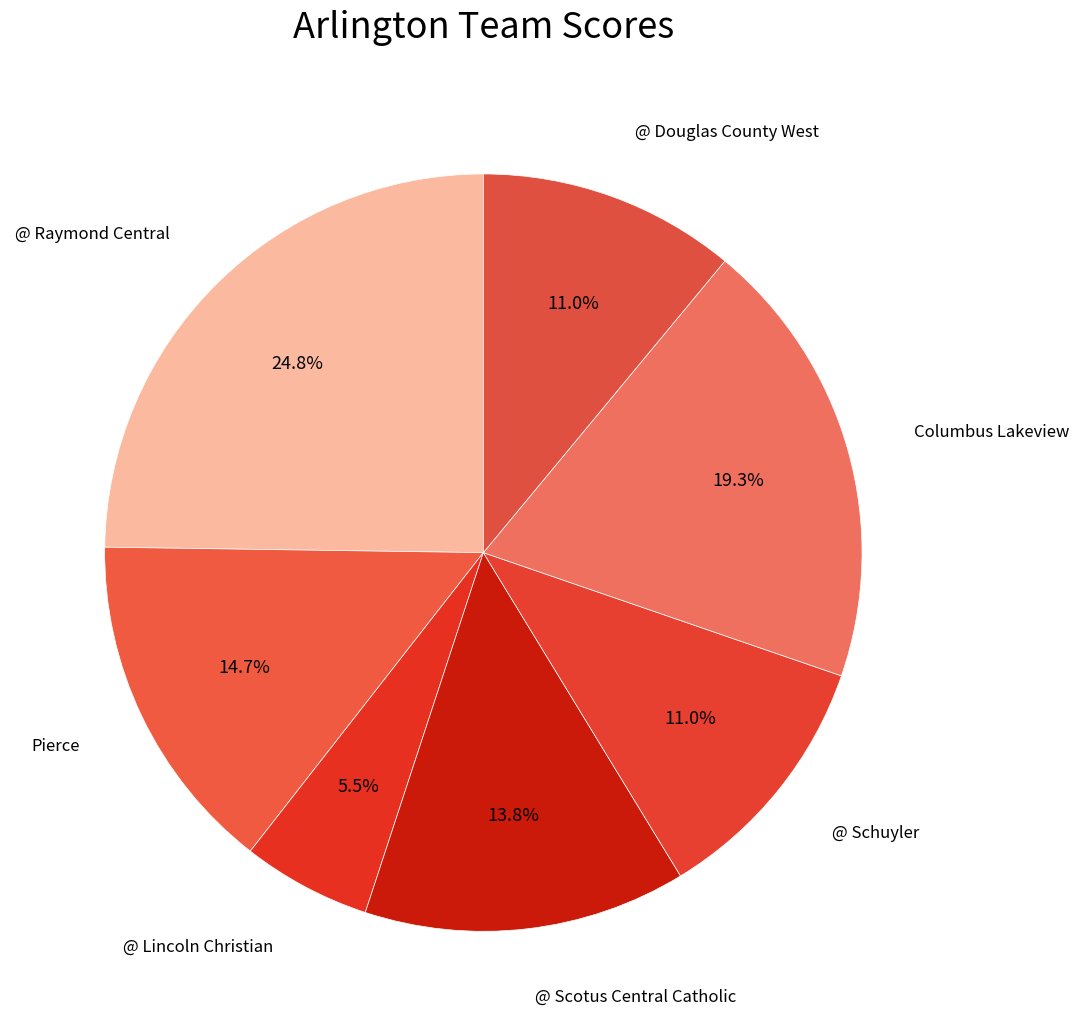

Count the number of slices in the pie.

7